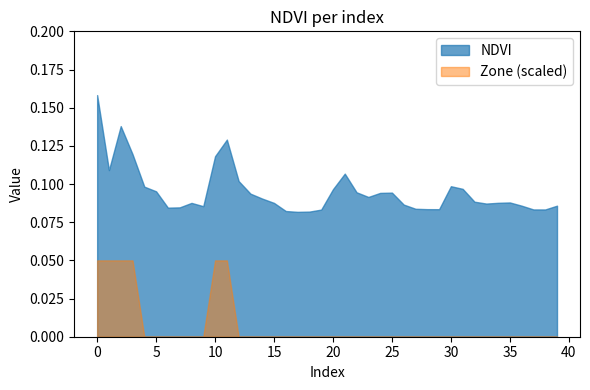

List the series in order of their peak value, lowest first.

Zone (scaled), NDVI